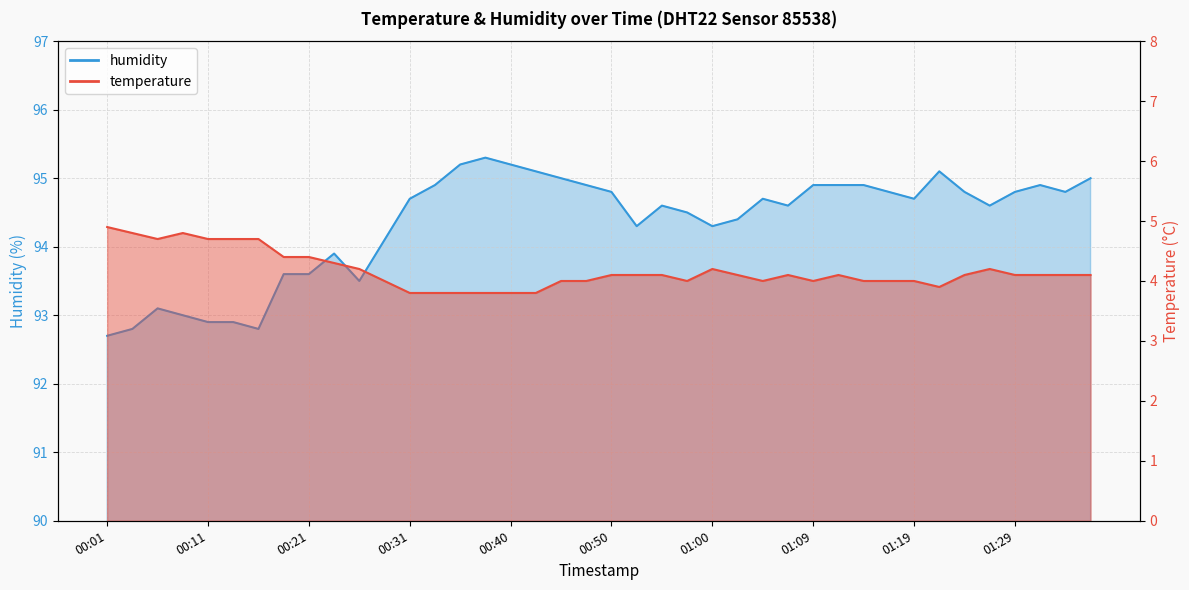

True or false: temperature and humidity cross at least once.

False